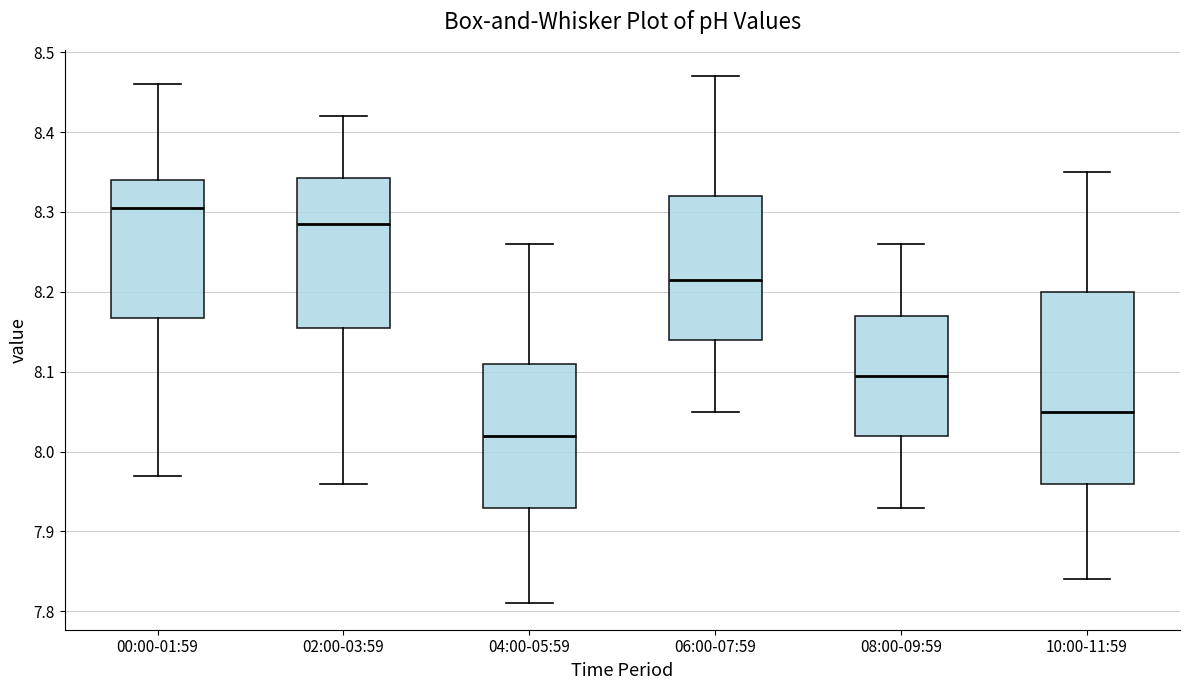

Reading left to right, read every box against the y-axis: the position of its median line, the range the box covers, and the ends of its whiskers. The values are not printed on the chart, so give them approximately, as read against the axis.

00:00-01:59: median 8.31, box 8.17 to 8.34, whiskers 7.97 to 8.46
02:00-03:59: median 8.29, box 8.16 to 8.34, whiskers 7.96 to 8.42
04:00-05:59: median 8.02, box 7.93 to 8.11, whiskers 7.81 to 8.26
06:00-07:59: median 8.22, box 8.14 to 8.32, whiskers 8.05 to 8.47
08:00-09:59: median 8.10, box 8.02 to 8.17, whiskers 7.93 to 8.26
10:00-11:59: median 8.05, box 7.96 to 8.20, whiskers 7.84 to 8.35